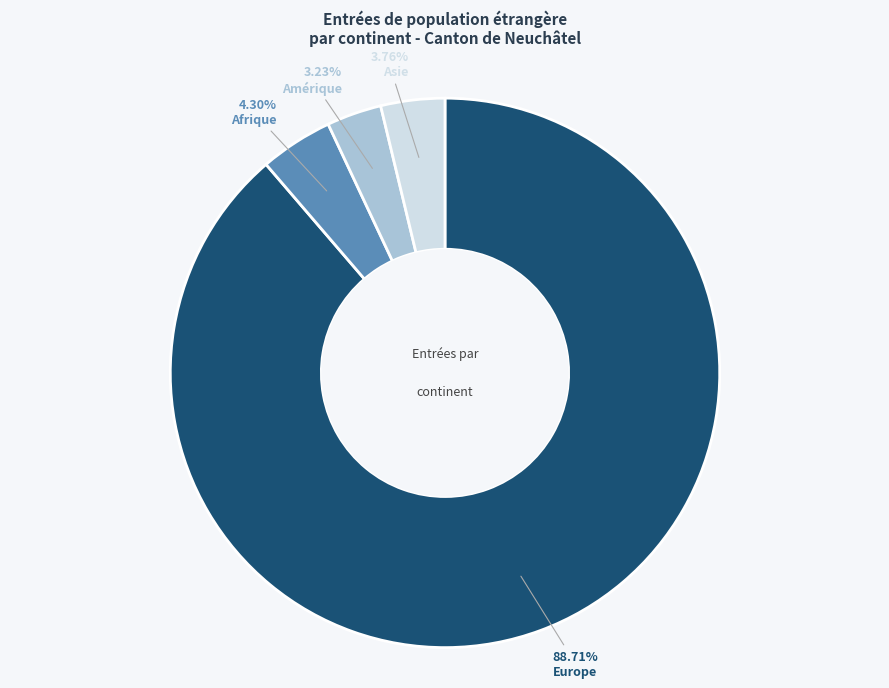

To the nearest percent, what is the difference between the Amérique and Europe slice percentages?

85%